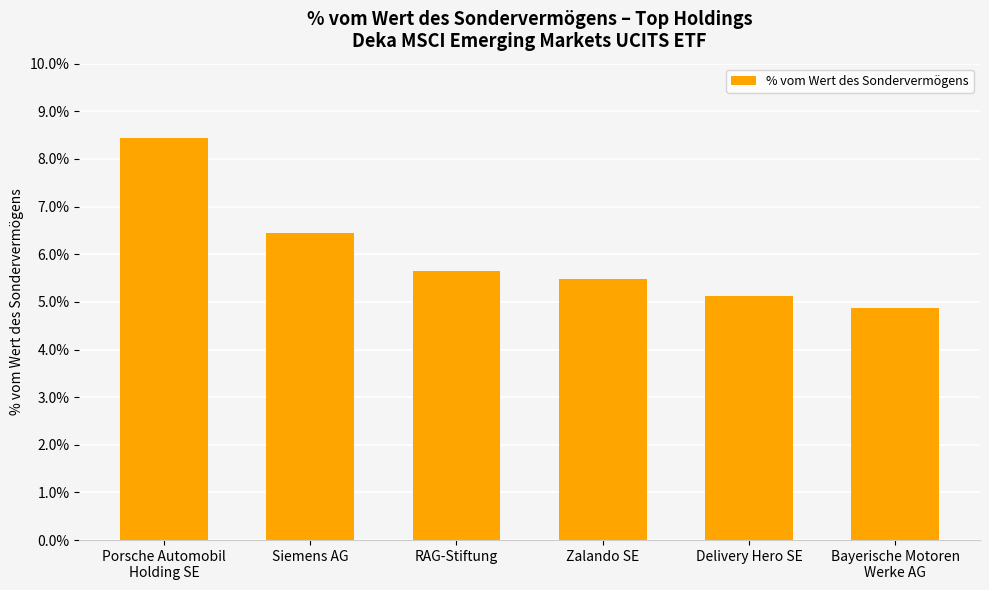

How many values are below 5?

1